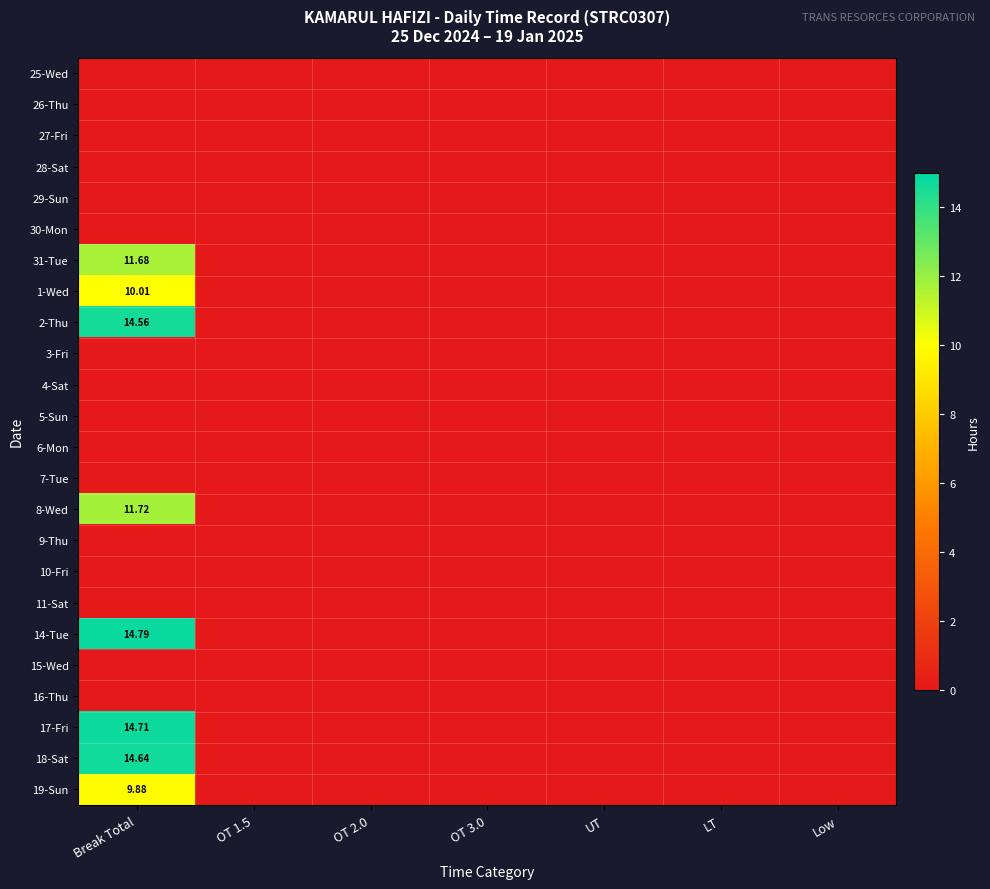

How many data points does each series have?

7